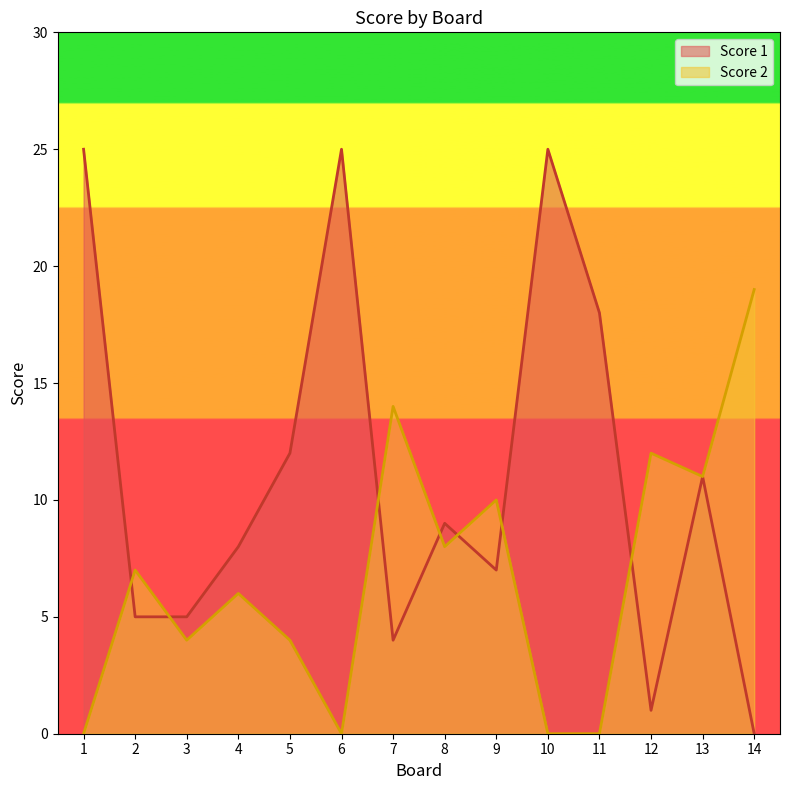

True or false: Score 1 has more than 2 interior local peaks.

True